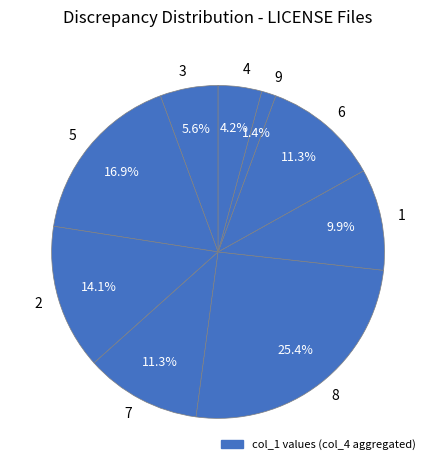

Count the number of slices in the pie.

9